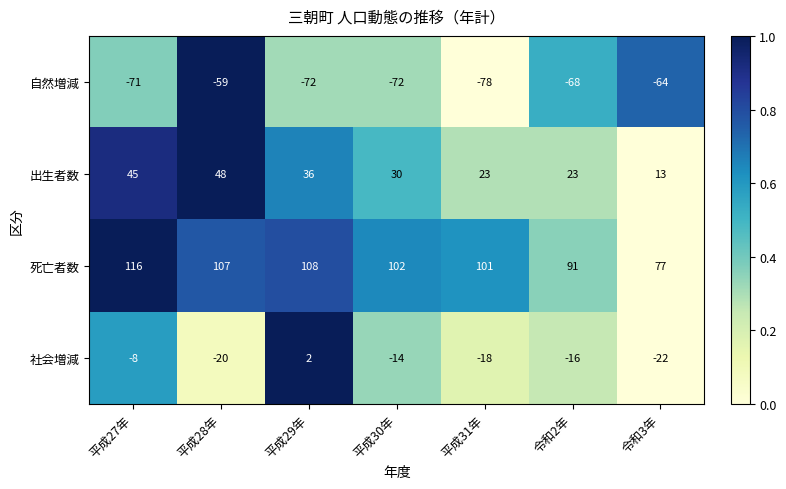

Reading left to right, list all the values displayed in this chart.

自然増減: -71	-59	-72	-72	-78	-68	-64
出生者数: 45	48	36	30	23	23	13
死亡者数: 116	107	108	102	101	91	77
社会増減: -8	-20	2	-14	-18	-16	-22